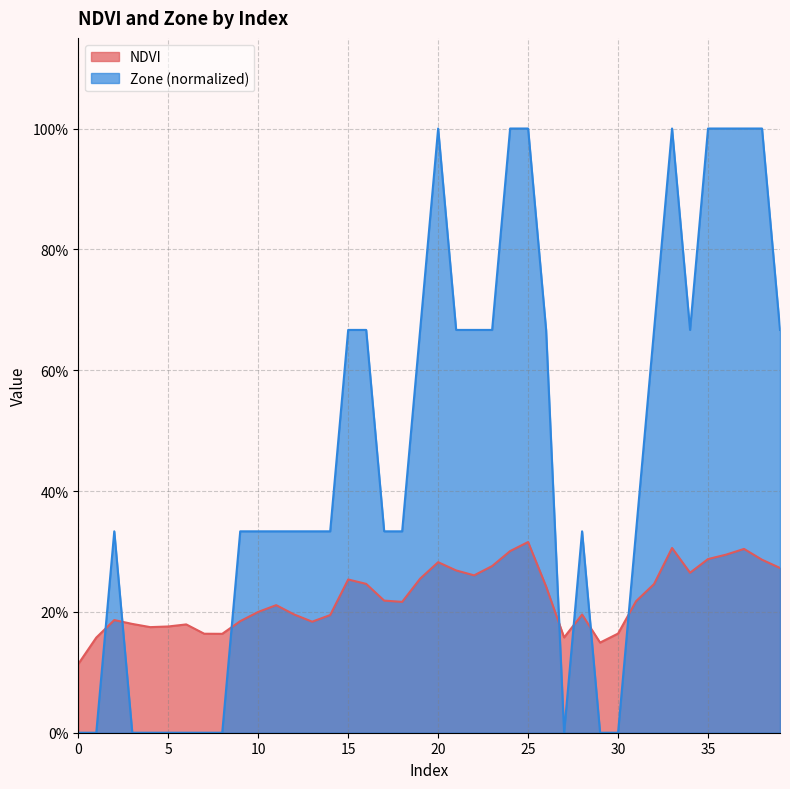

Reading left to right, transcribe all the data shown in this chart.

NDVI: 0.1	0.2	0.2	0.2	0.2	0.2	0.2	0.2	0.2	0.2	0.2	0.2	0.2	0.2	0.2	0.3	0.2	0.2	0.2	0.3	0.3	0.3	0.3	0.3	0.3	0.3	0.2	0.2	0.2	0.1	0.2	0.2	0.2	0.3	0.3	0.3	0.3	0.3	0.3	0.3
Zone: 0.0	0.0	0.3	0.0	0.0	0.0	0.0	0.0	0.0	0.3	0.3	0.3	0.3	0.3	0.3	0.7	0.7	0.3	0.3	0.7	1.0	0.7	0.7	0.7	1.0	1.0	0.7	0.0	0.3	0.0	0.0	0.3	0.7	1.0	0.7	1.0	1.0	1.0	1.0	0.7